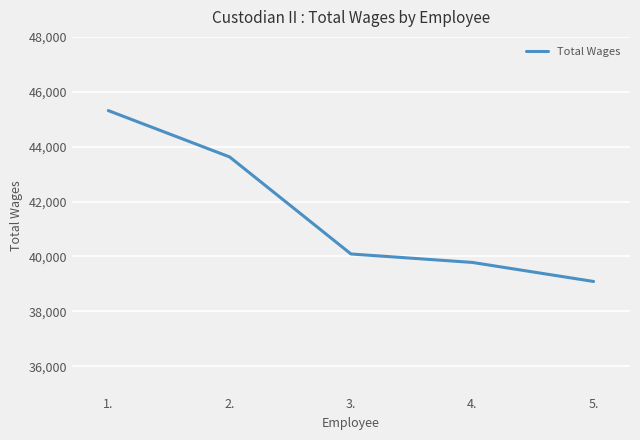

Count the number of data series in this chart.

1